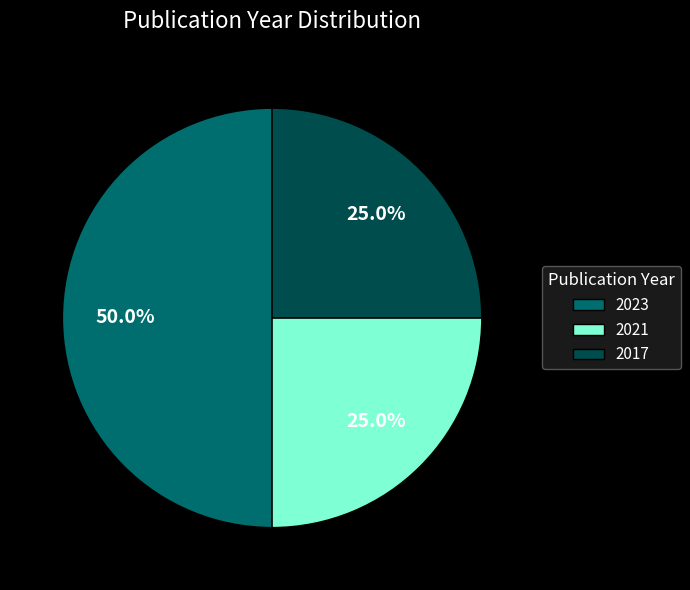

Which category has the biggest portion of the pie?

2023